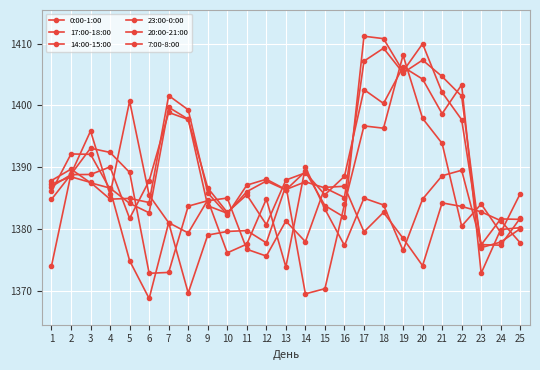

Read the 0:00-1:00 value at 24.

1381.3